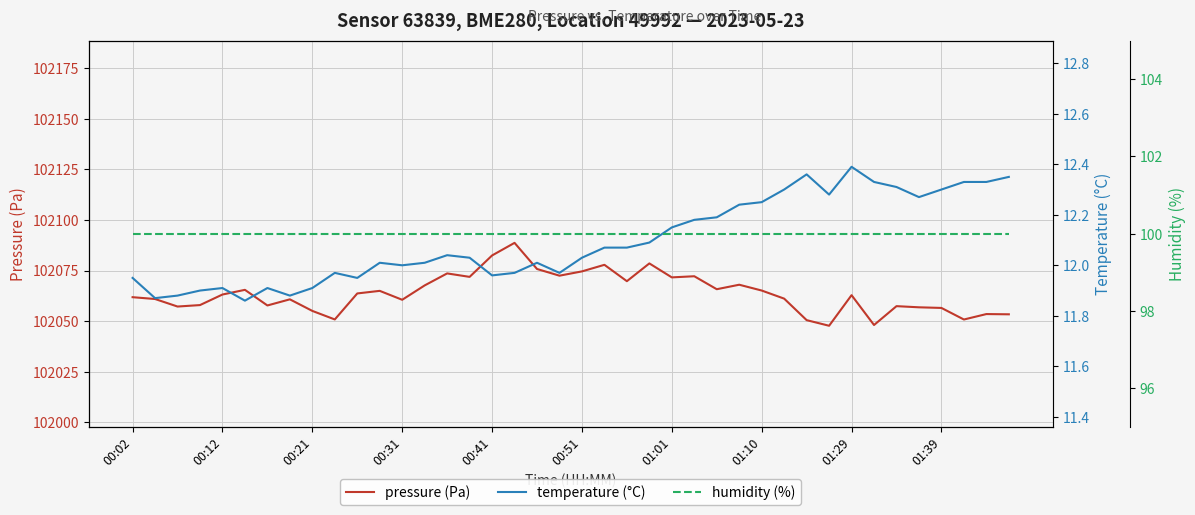

The value of pressure (Pa) at 13 is 30950.8. True or false?

False